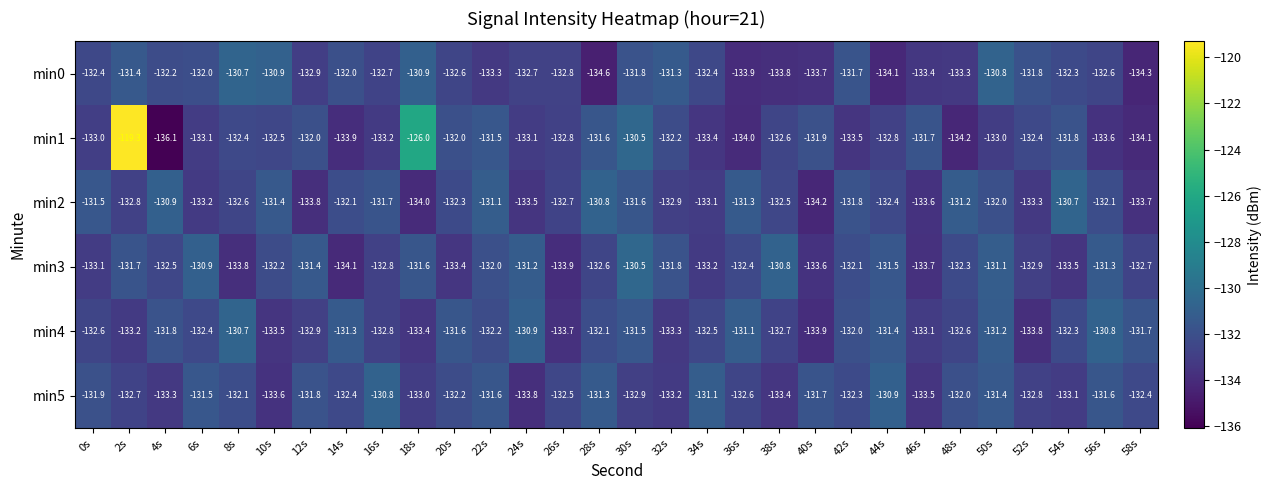

What is the minimum value shown in the chart?

-136.1